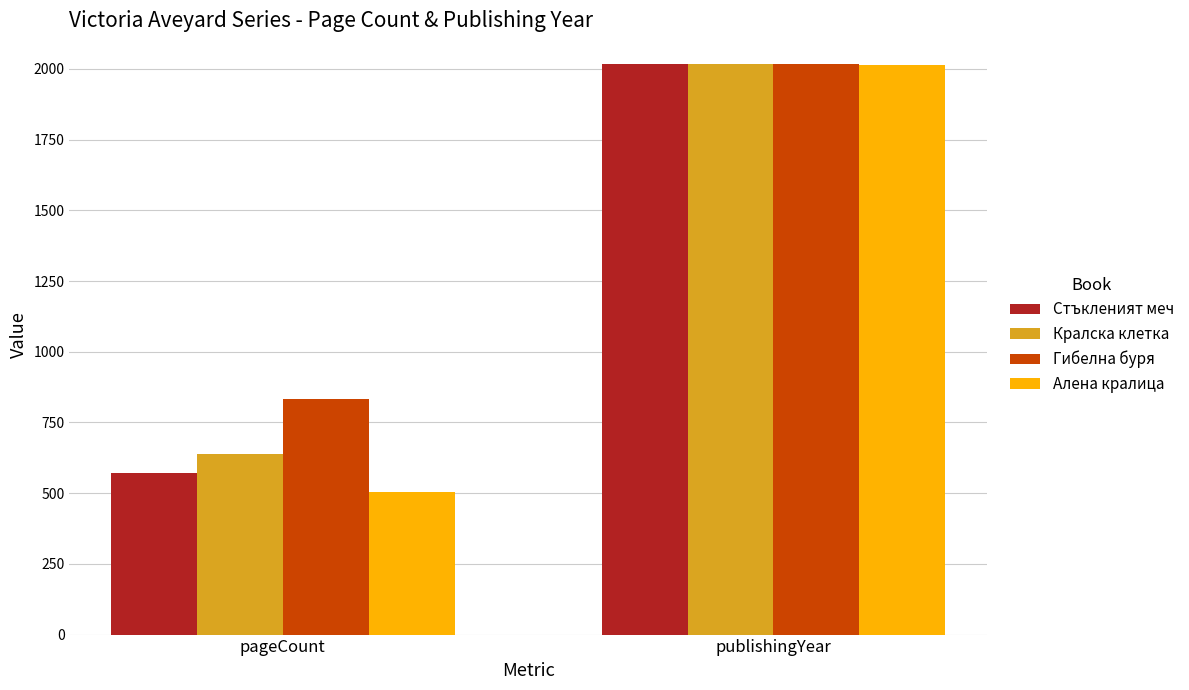

List the labels in order of Алена кралица value, smallest first.

pageCount, publishingYear